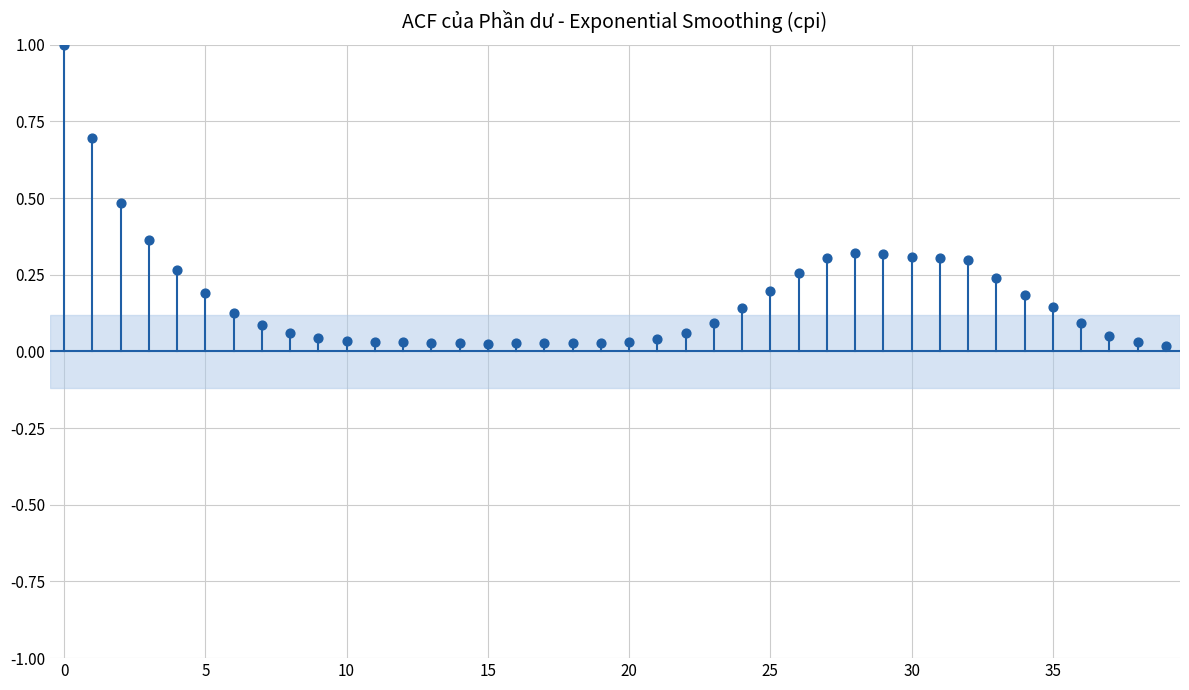

What is the range of Y values (max minus min)?

1.0